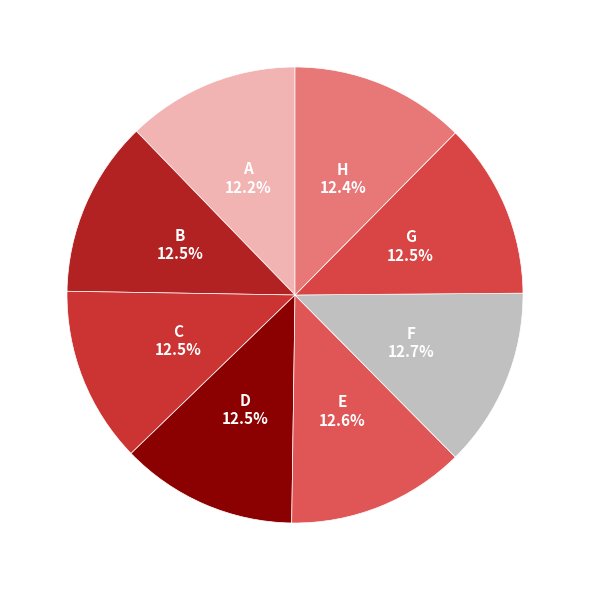

Is there any slice that represents more than half of the pie?

No